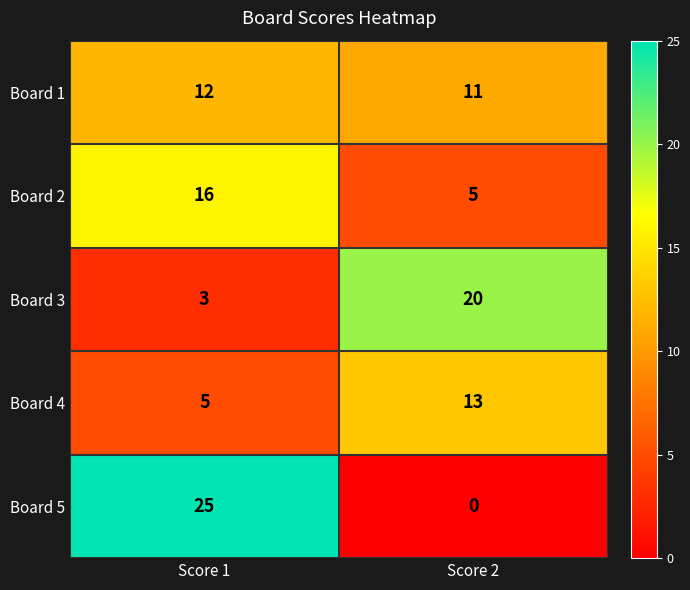

Count the number of categories in the chart.

2